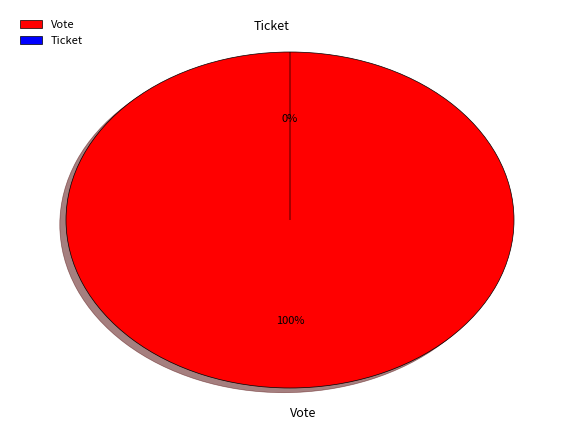

What portion of the pie excludes Ticket?

100.0%